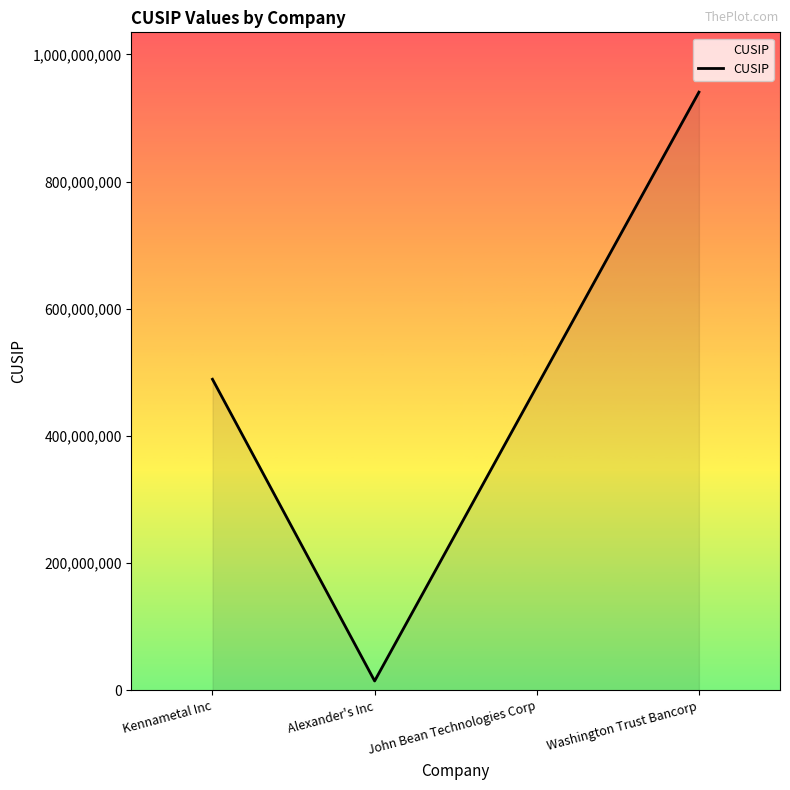

Is it true that the value at Alexander's Inc is 14752109?

True